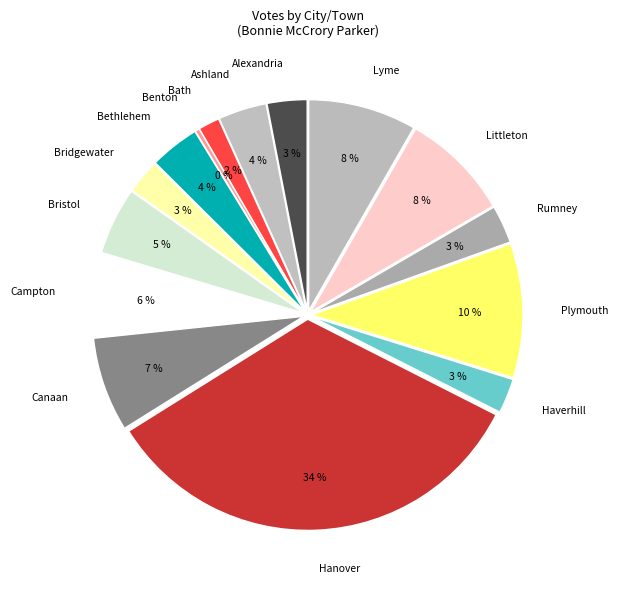

What is the largest slice in the pie chart?

Hanover